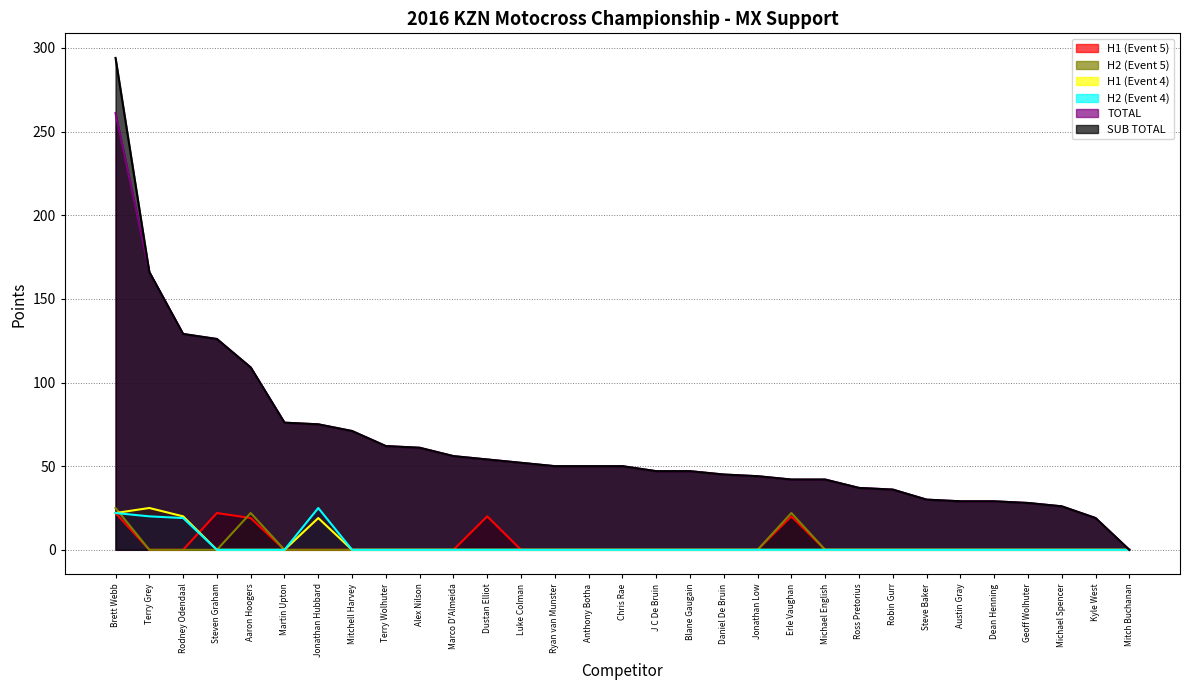

Which series changed the most between Luke Colman and Robin Gurr?

TOTAL